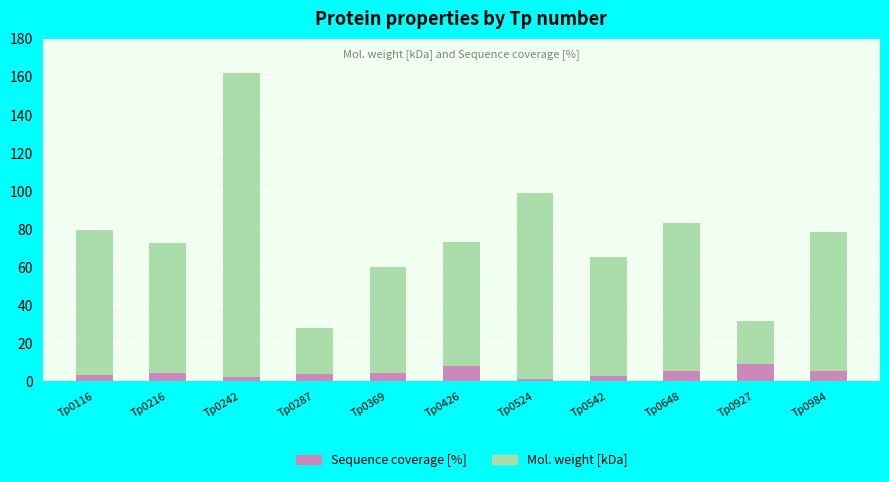

What value does the Sequence coverage [%] series have at Tp0216?

4.3